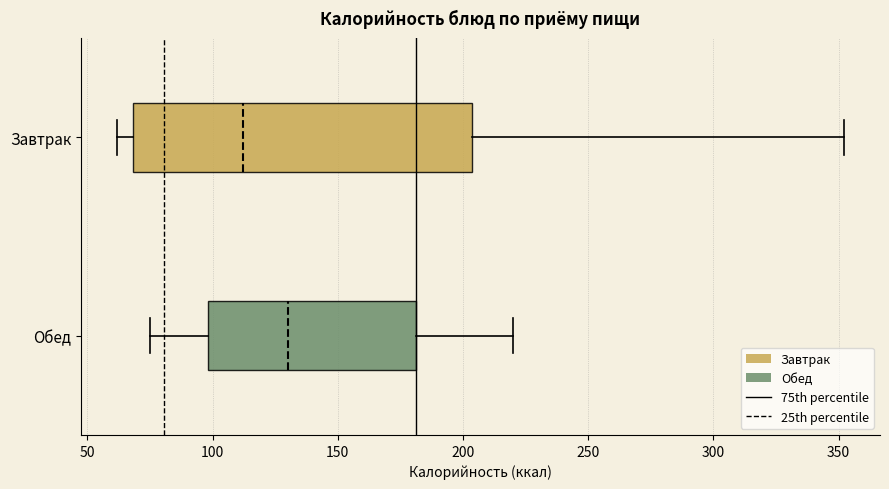

Where is the left edge of the box for Завтрак on the x-axis? The values are not printed on the chart, so give them approximately, as read against the axis.

70